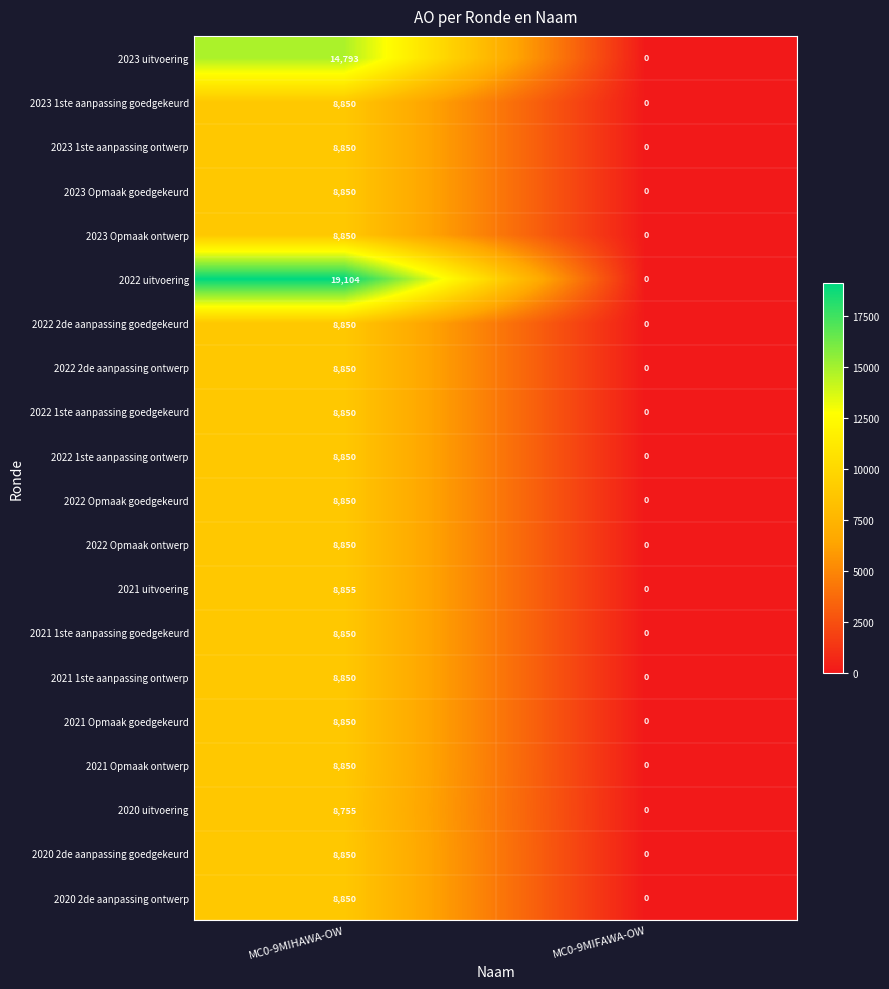

What is the approximate value of 2020 2de aanpassing goedgekeurd at MC0-9MIHAWA-OW?

8850